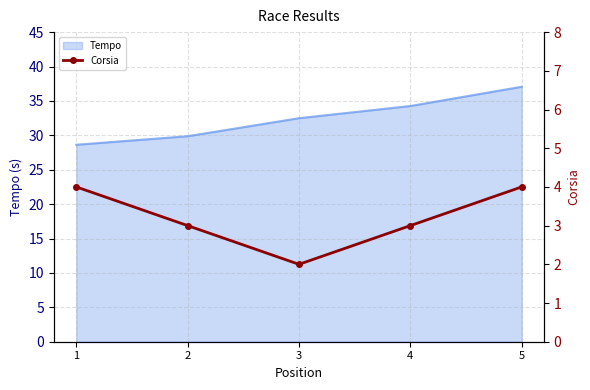

Is it true that Tempo equals 28.6 at 1?

True